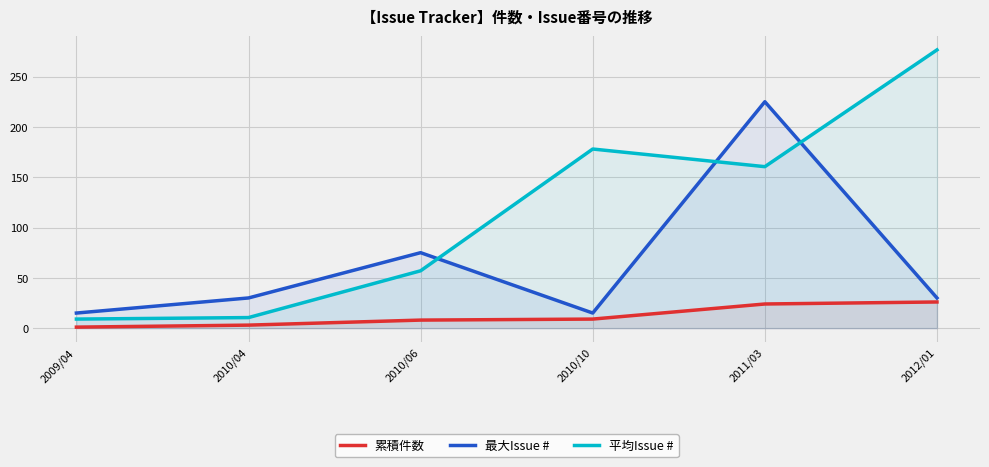

What is the smallest value displayed?

1.0